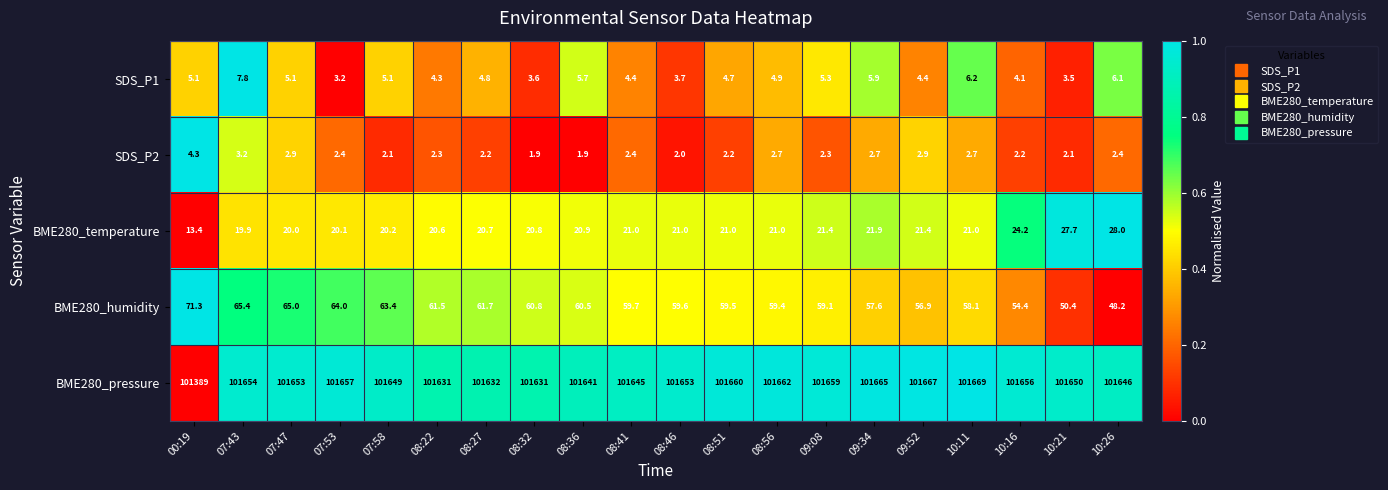

Read the BME280_humidity value at 08:36.

60.5